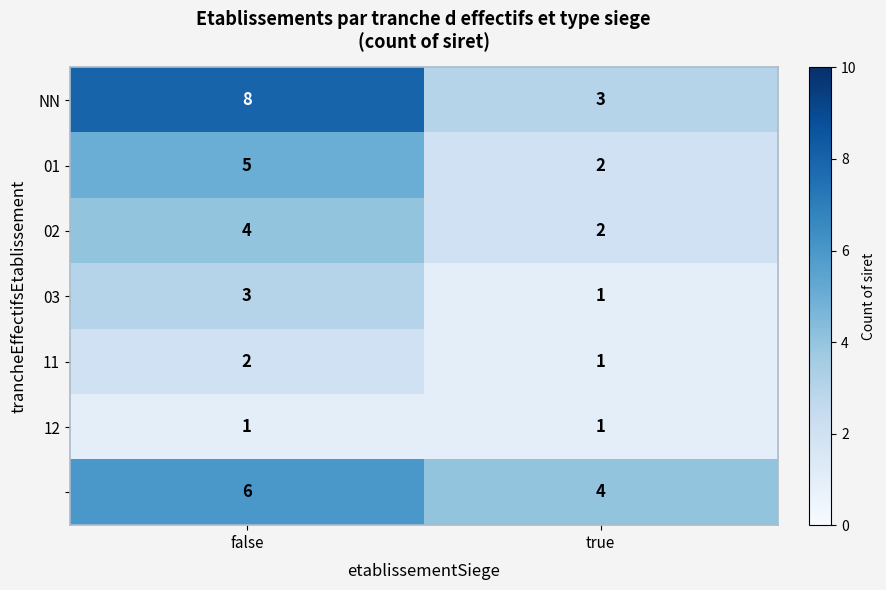

What is the total value across all series at false?

29